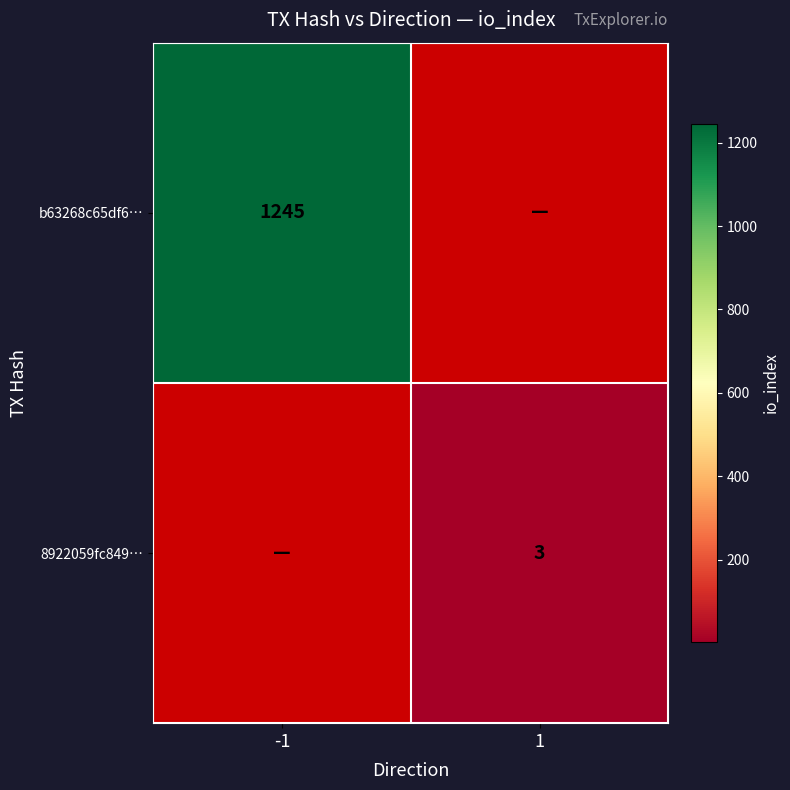

Is it true that 8922059fc849… equals 3 at 1?

True